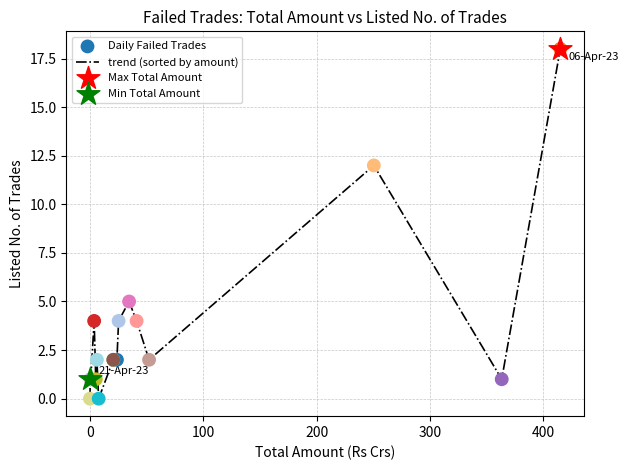

What is the difference between the maximum and minimum values?

18